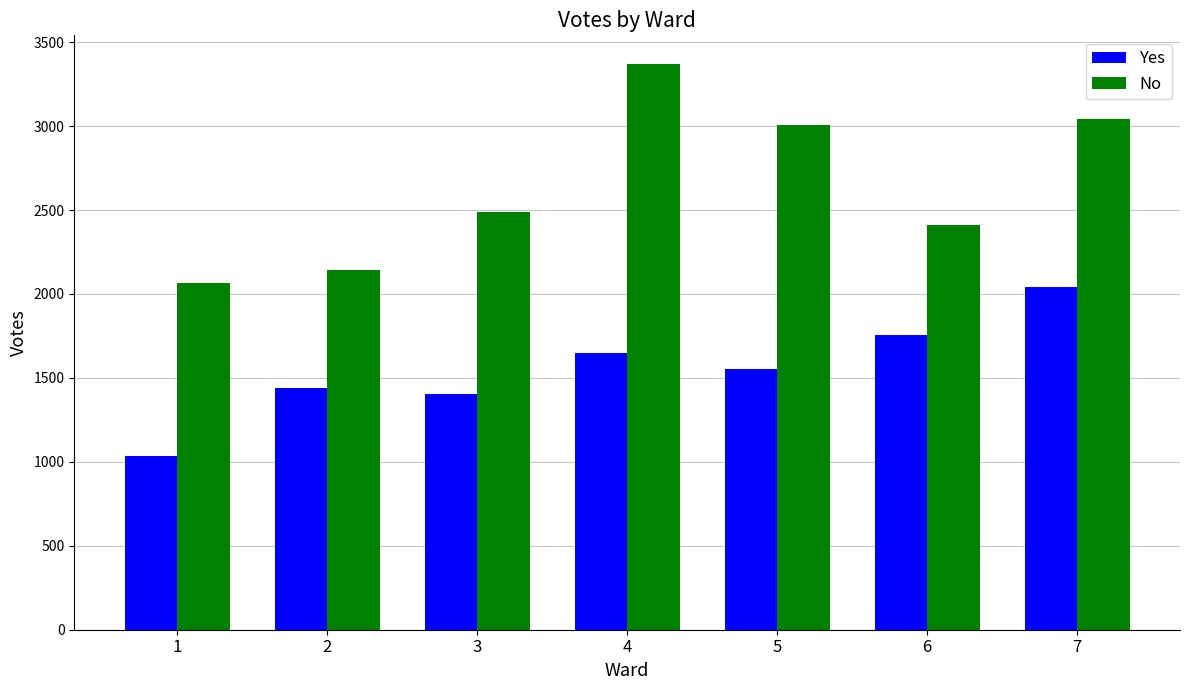

Reading right to left, list all the values displayed in this chart.

Yes: 7=2044	6=1753	5=1552	4=1648	3=1407	2=1439	1=1035
No: 7=3043	6=2409	5=3008	4=3372	3=2490	2=2140	1=2068